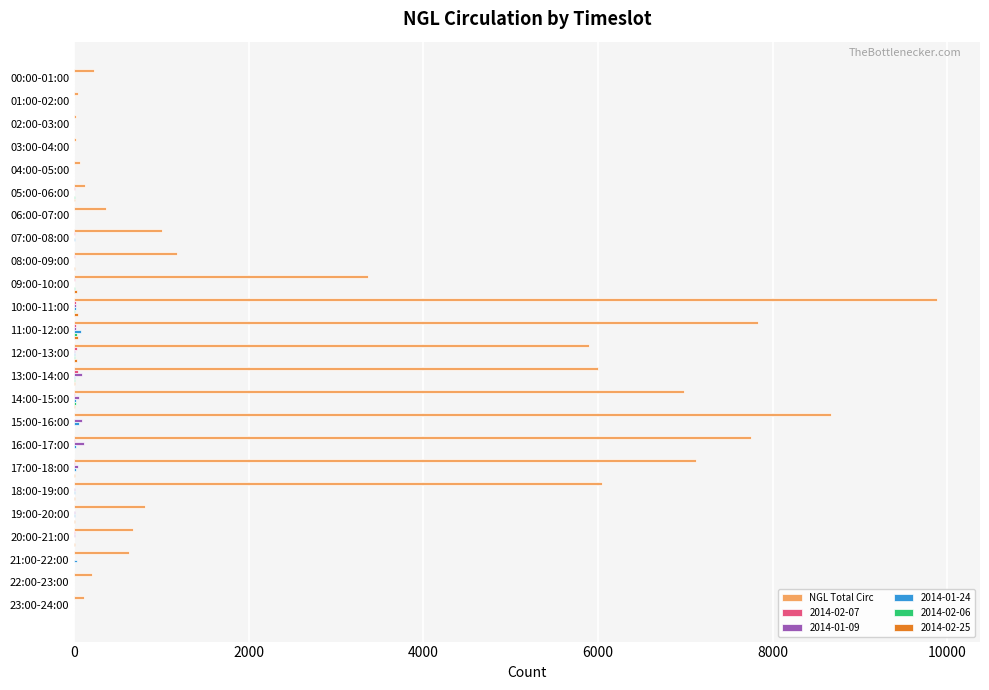

What is the greatest value displayed?

9882